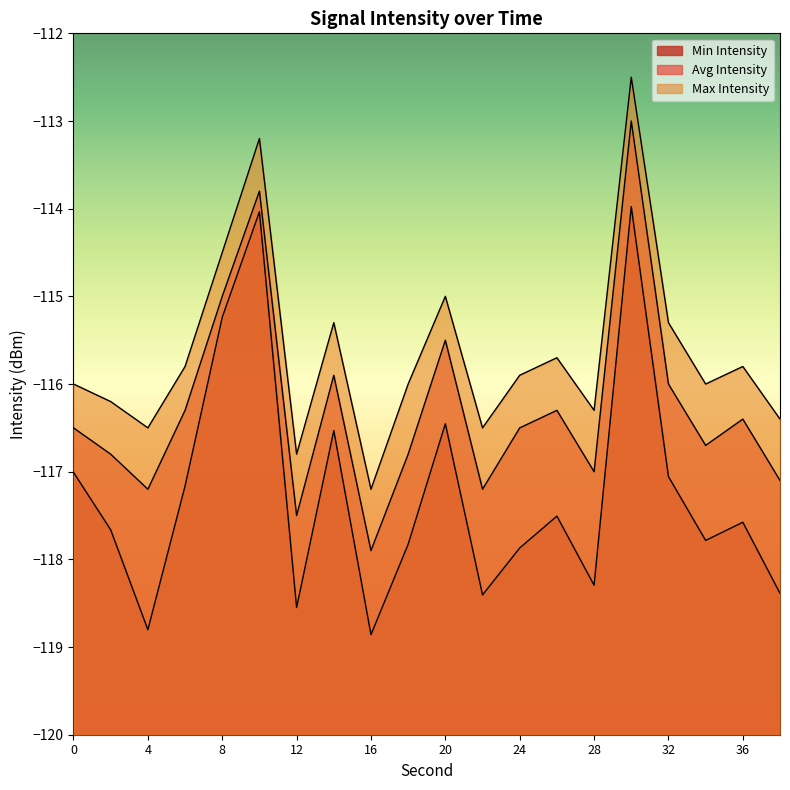

What is the average value of the Max Intensity series?

-115.6